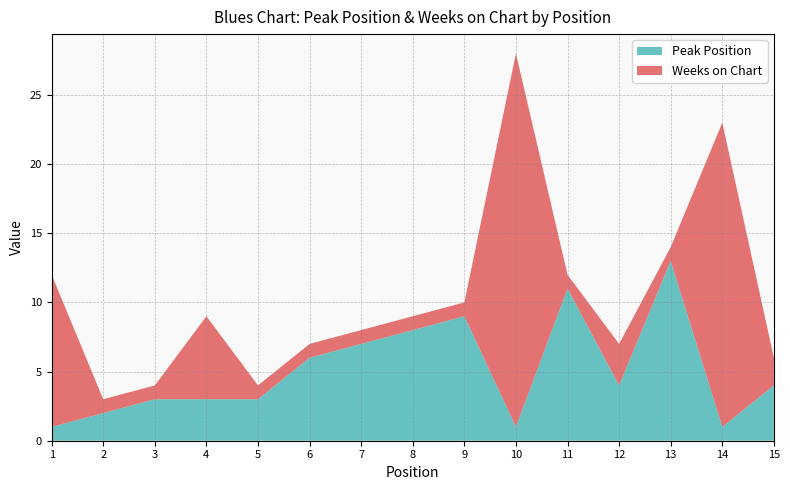

Reading left to right, extract all data points from this chart.

Peak Position: 1	2	3	3	3	6	7	8	9	1	11	4	13	1	4
Weeks on Chart: 11	1	1	6	1	1	1	1	1	27	1	3	1	22	2